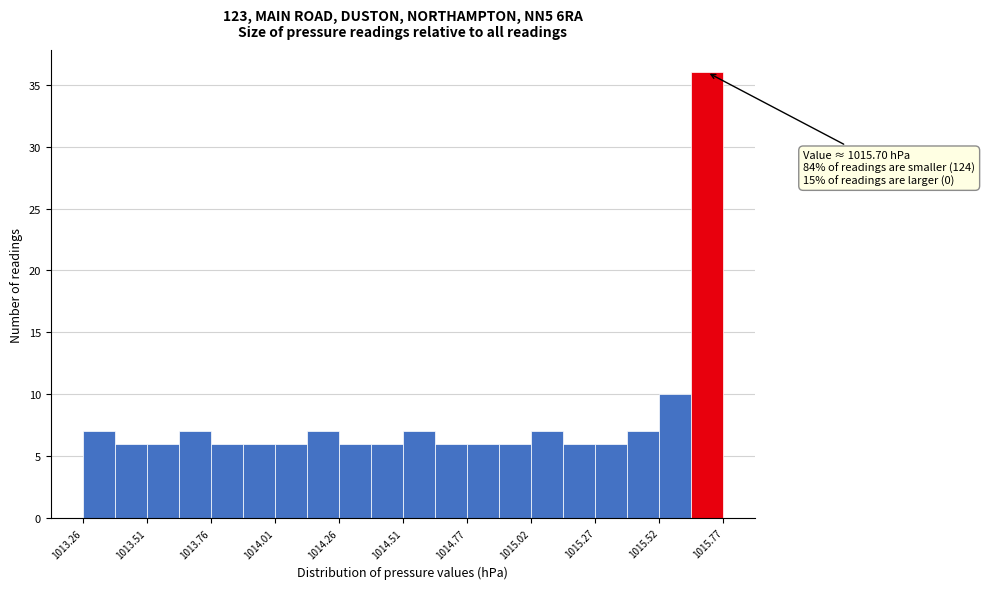

Read against the x-axis, roughly where is the centre of the tallest bar?

1015.70